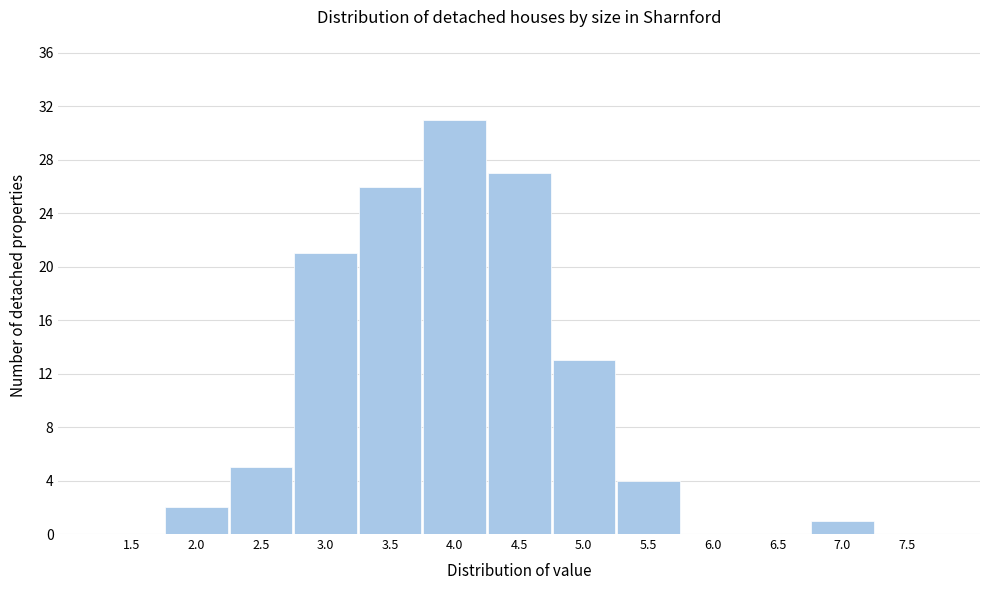

Reading left to right, transcribe all the data shown in this chart.

1.5=0	2.0=2	2.5=5	3.0=21	3.5=26	4.0=31	4.5=27	5.0=13	5.5=4	6.0=0	6.5=0	7.0=1	7.5=0